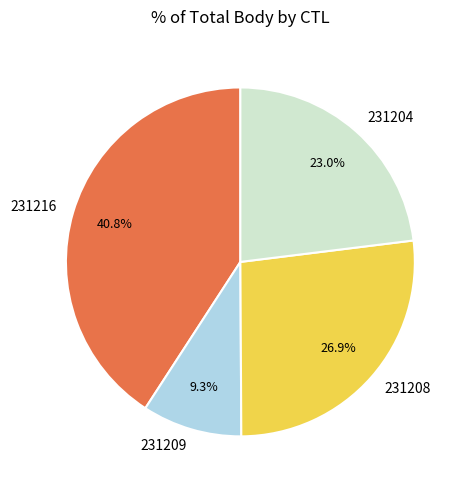

True or false: 231216 accounts for 41% of the total.

True